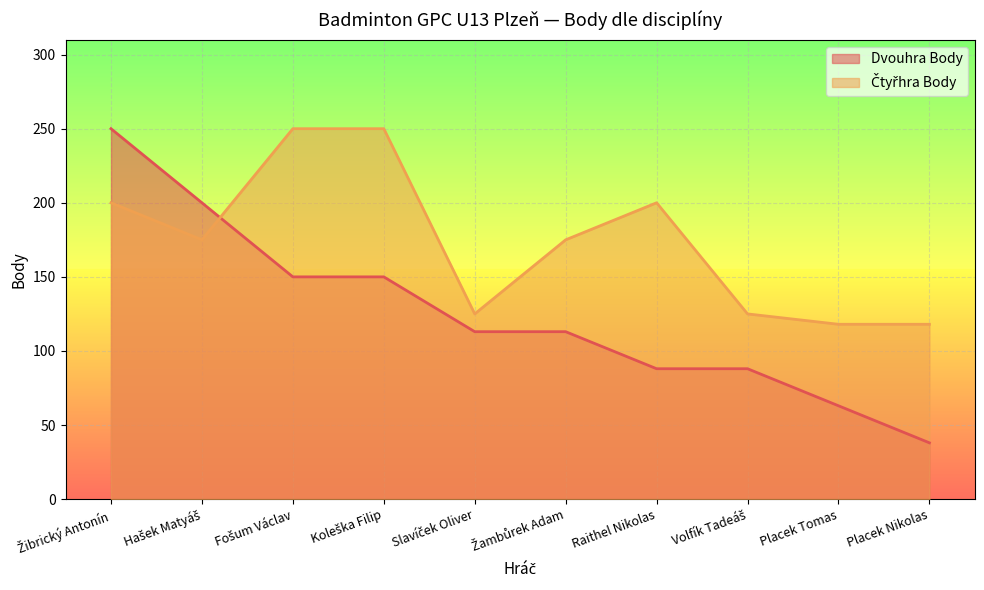

After their last crossing, which series has the higher values: Čtyřhra Body or Dvouhra Body?

Čtyřhra Body